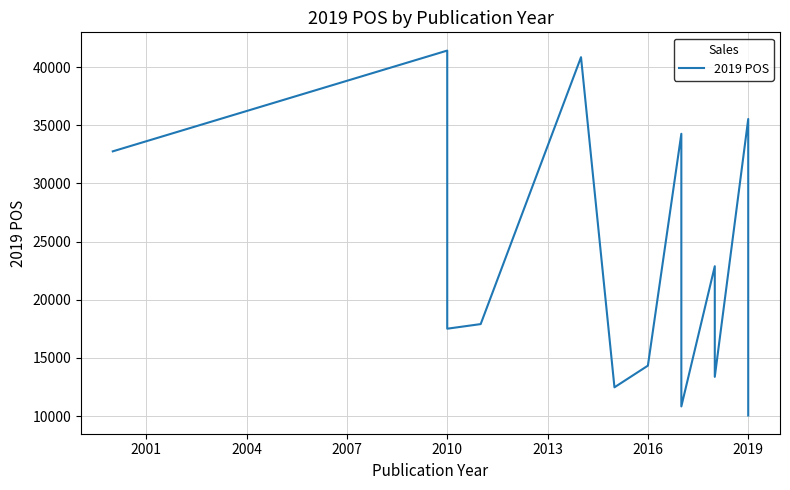

True or false: the data shows 5015 at 11.

False